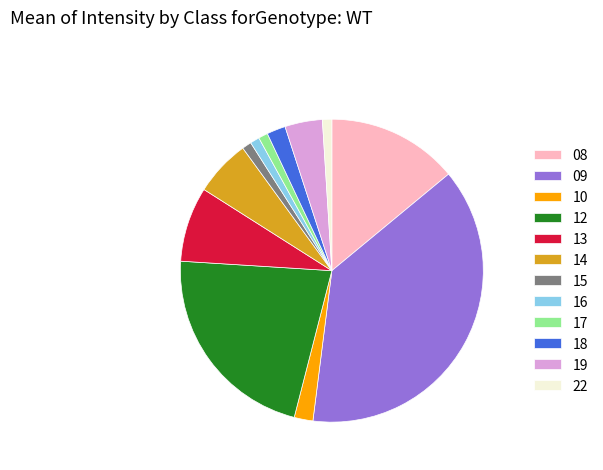

Does any single category account for the majority?

No